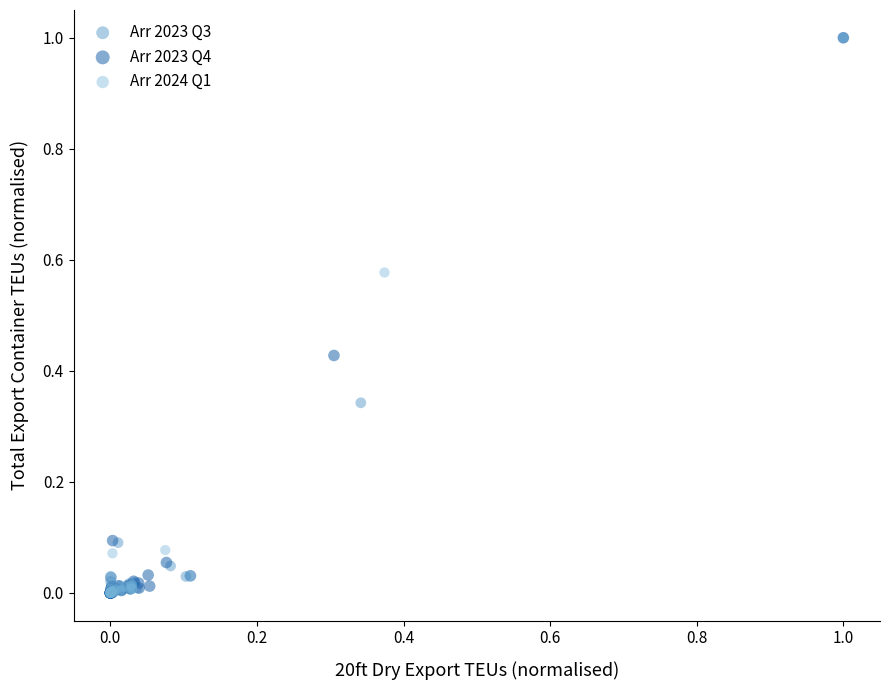

What are all the series names shown in the legend?

Arr 2023 Q3, Arr 2023 Q4, Arr 2024 Q1